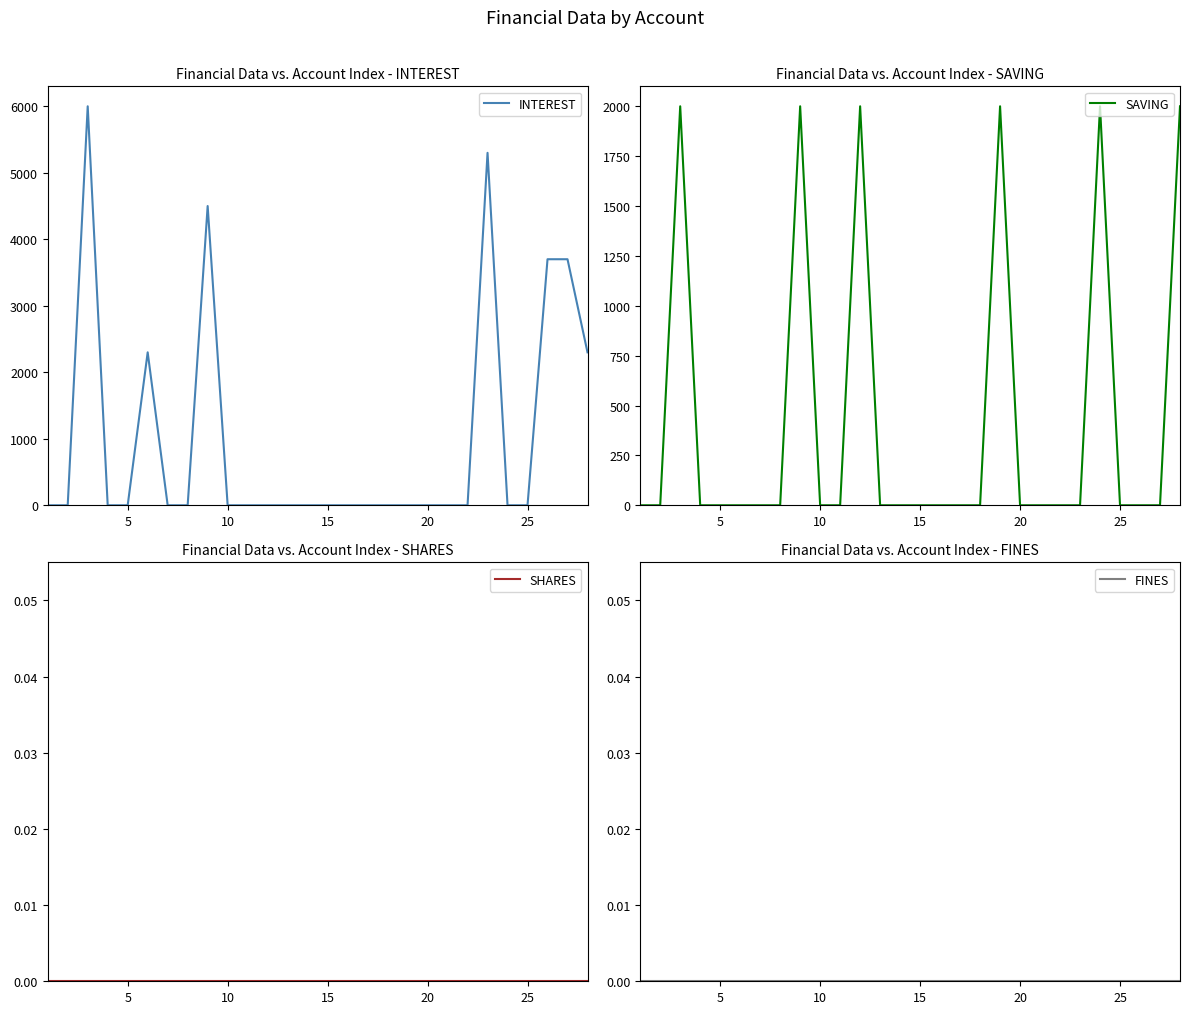

The value of INTEREST at 10 is 0. True or false?

True